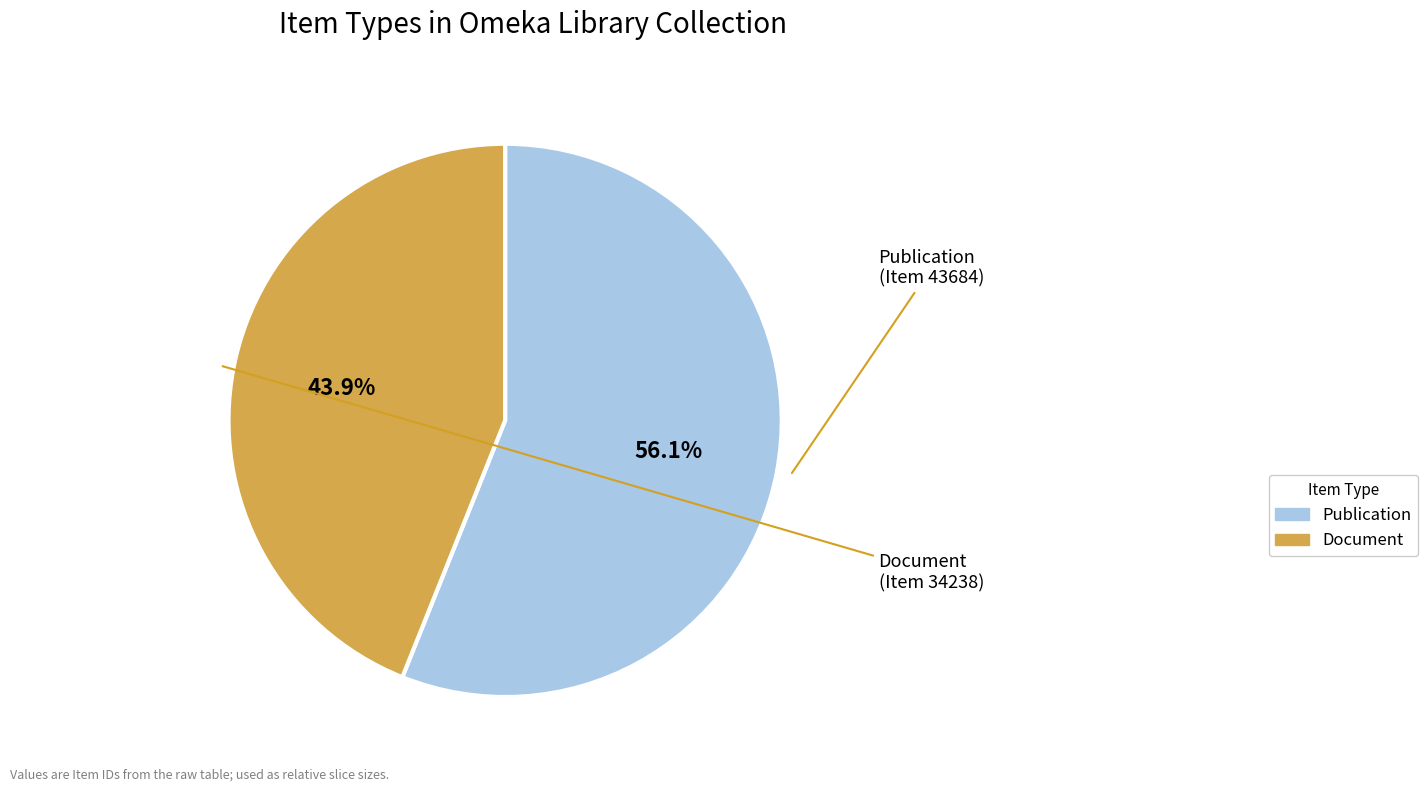

Is there any slice that represents more than half of the pie?

Yes